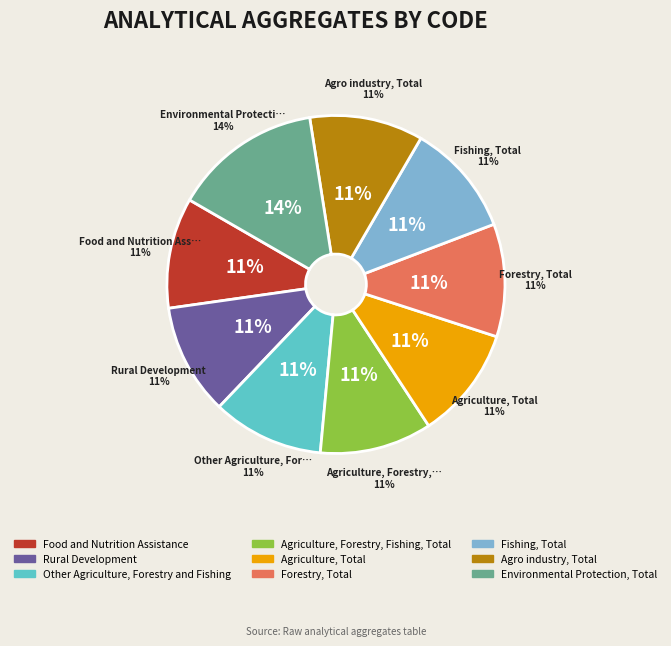

What is the ratio of the value at Food and Nutrition Assistance to the value at Agro industry, Total?

1.0